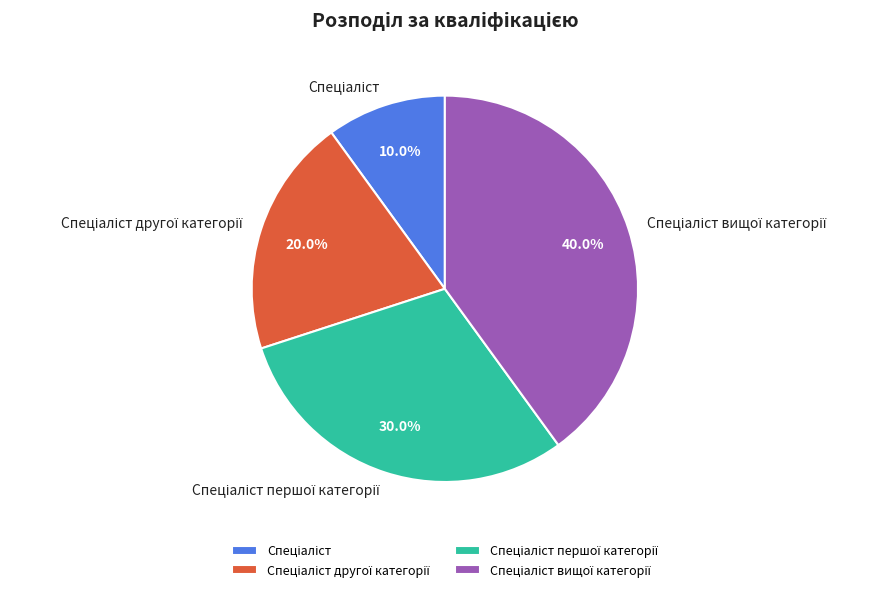

How many segments does this pie chart have?

4